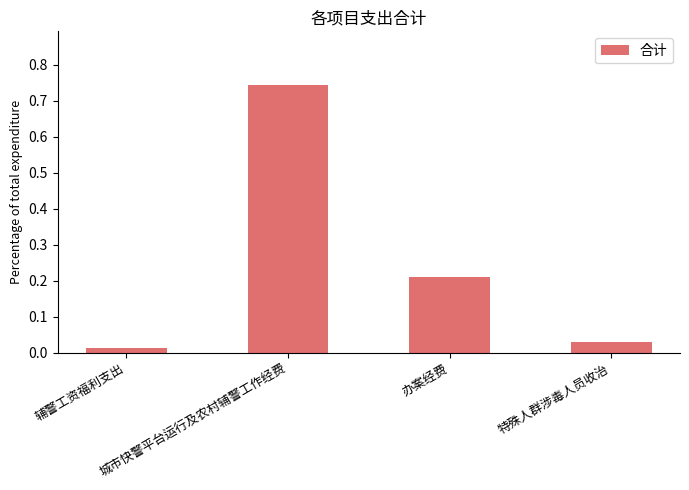

What is the sum of all values?

1.0